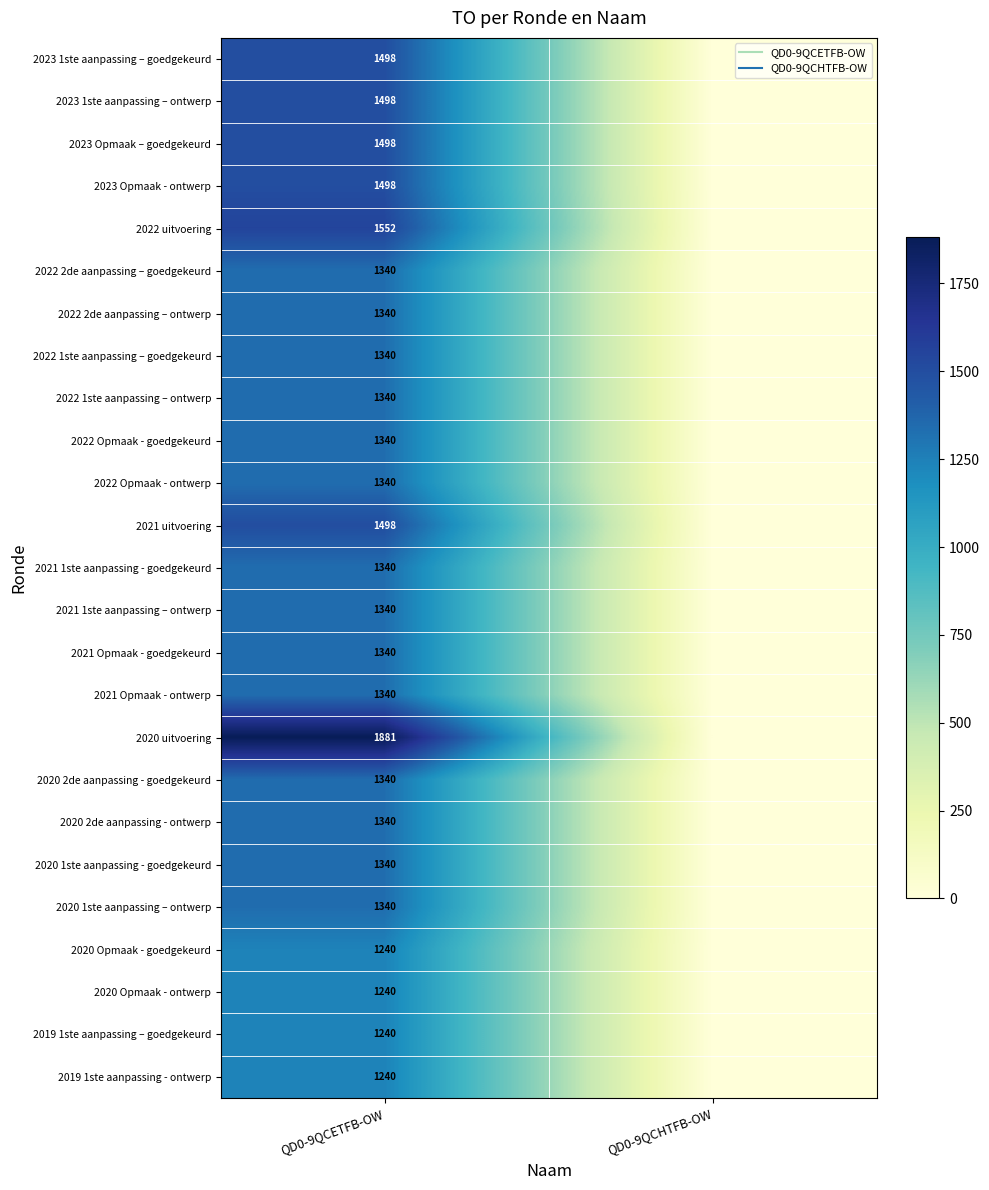

True or false: 2021 1ste aanpassing - goedgekeurd has a value of 743 at QD0-9QCHTFB-OW.

False